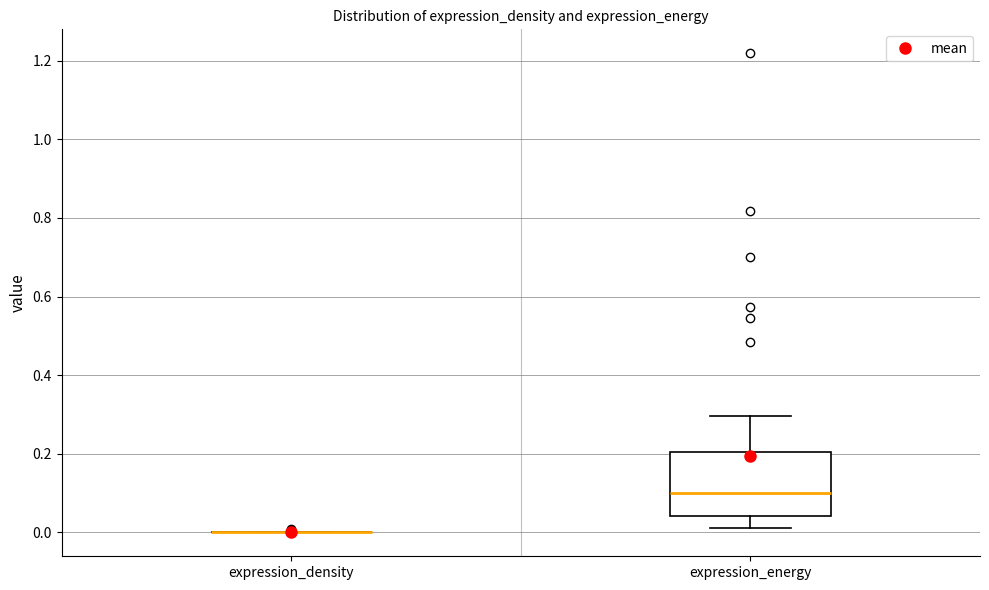

Reading left to right, read every box against the y-axis: the position of its median line, the range the box covers, and the ends of its whiskers. The values are not printed on the chart, so give them approximately, as read against the axis.

expression_density: box collapsed to a line at 0.00, whiskers 0.00 to 0.00
expression_energy: median 0.10, box 0.04 to 0.20, whiskers 0.02 to 0.30